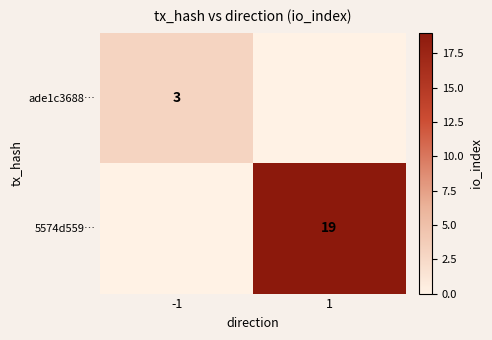

At how many categories does at least one series exceed 8?

1